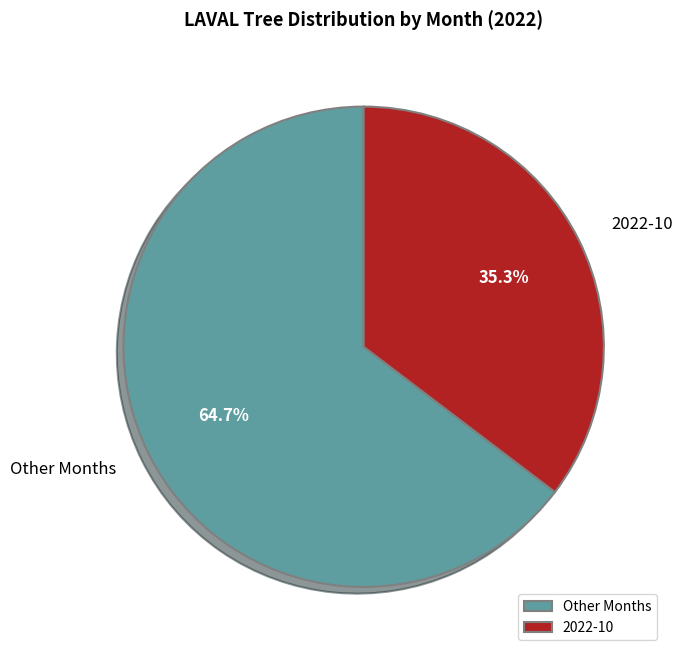

Is there a majority slice in this chart?

Yes